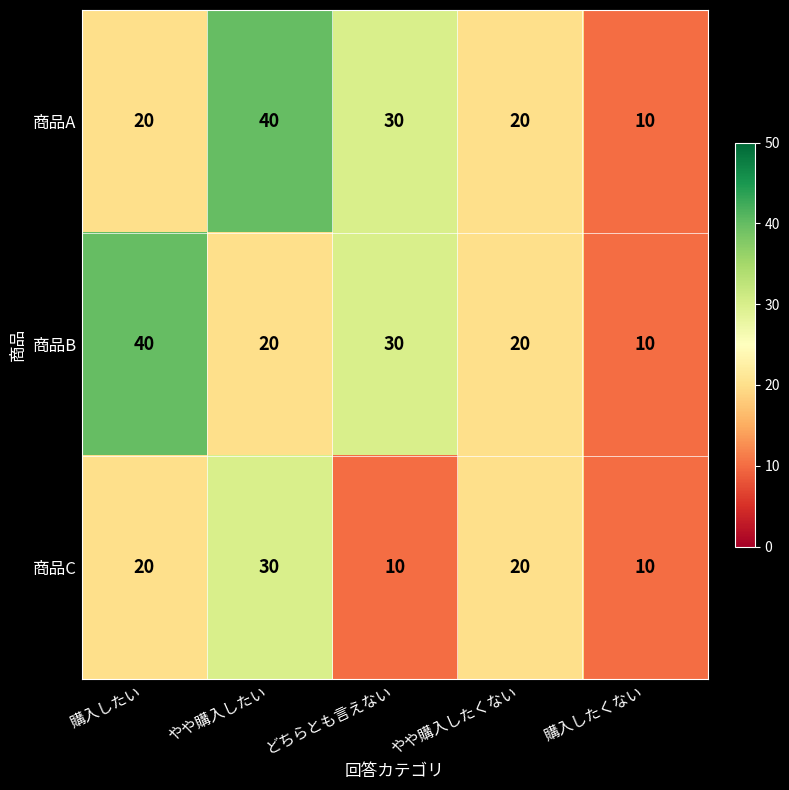

What is the greatest value displayed?

40